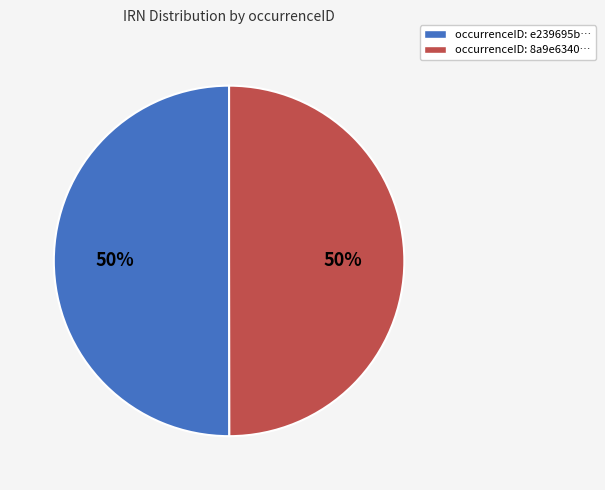

To the nearest percent, what is the average slice percentage?

50%